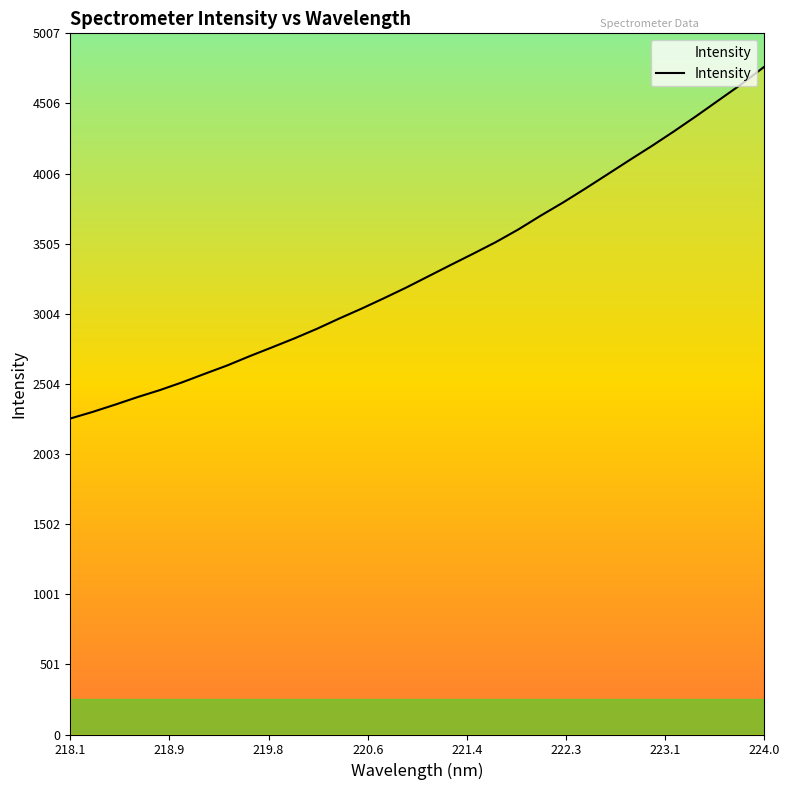

What is the smallest value displayed?

2256.4